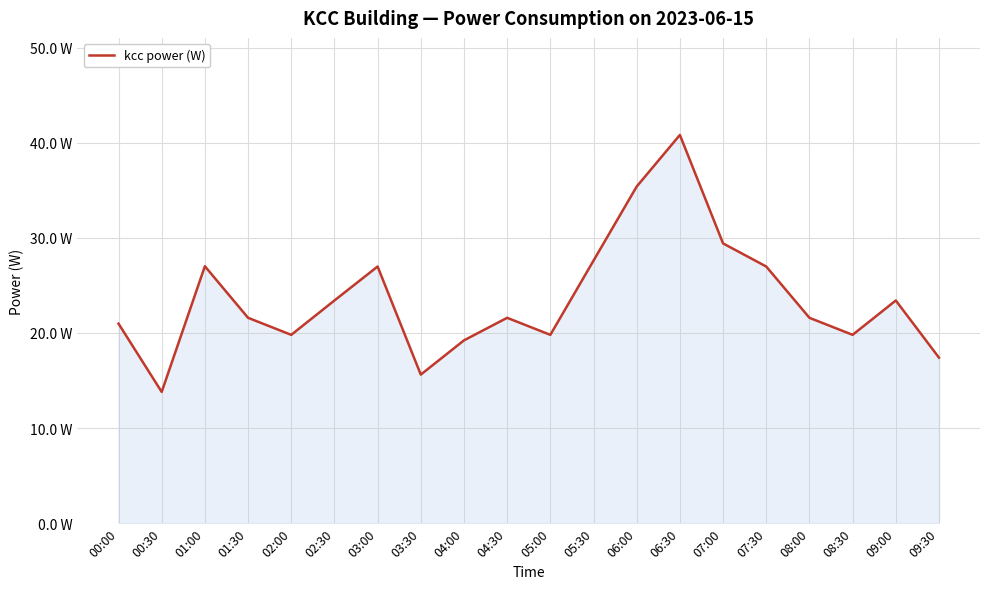

Does the chart display data point markers on the line(s)?

No